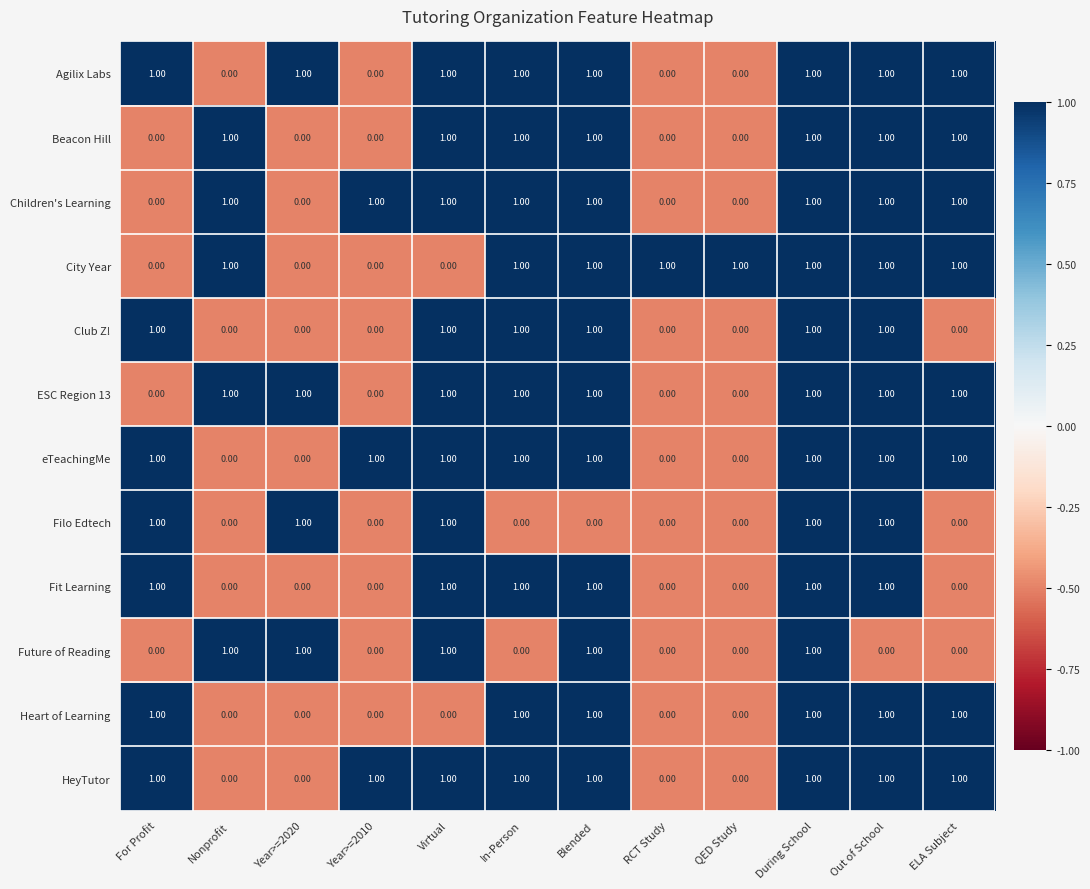

What is the greatest value displayed?

1